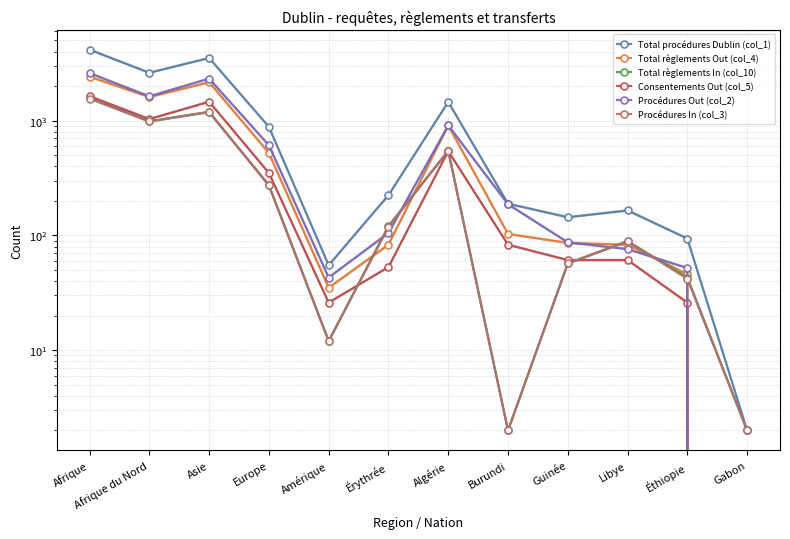

The value of Consentements Out (col_5) at Gabon is 0. True or false?

True